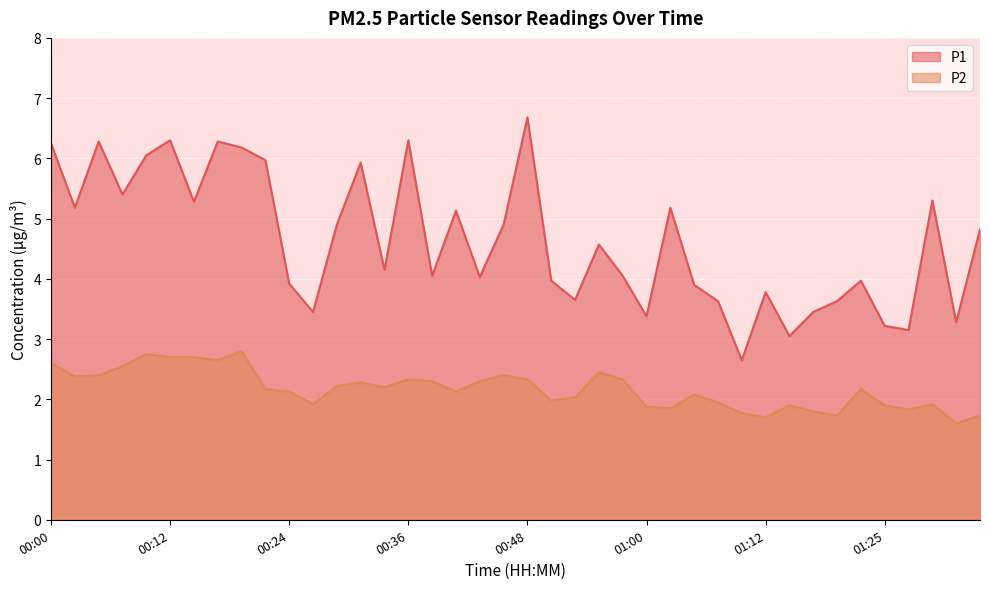

True or false: P2 and P1 cross at least once.

False